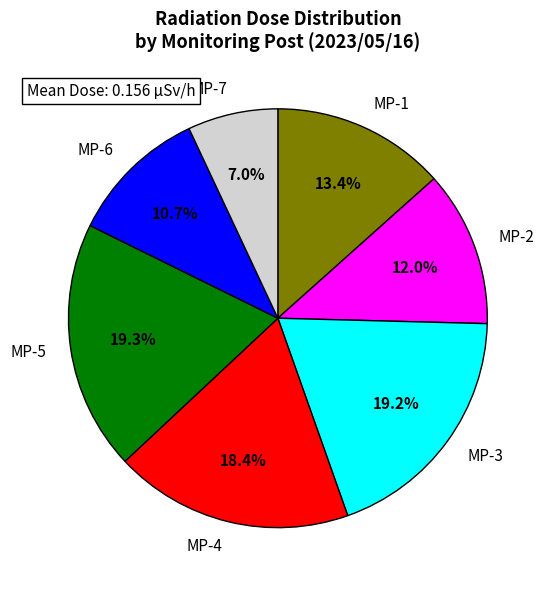

Approximately how many times larger is the value at MP-3 compared to MP-5?

1.0